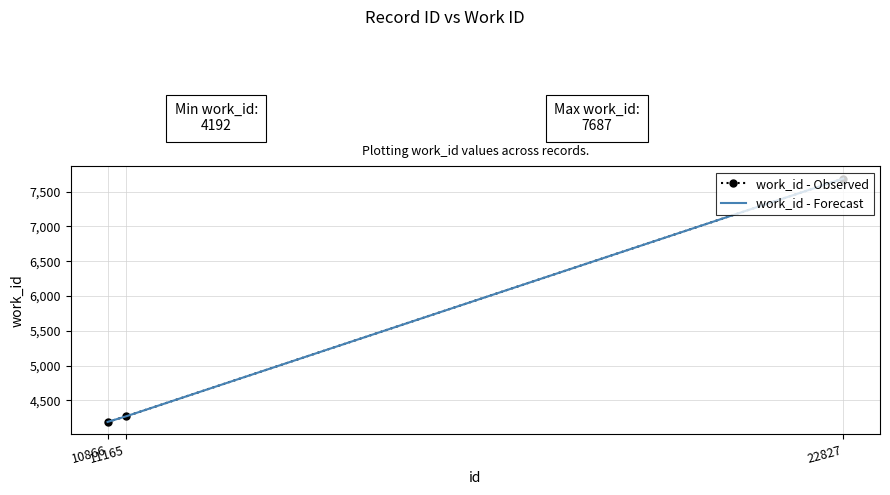

List the series in order of their peak value, lowest first.

work_id - Observed, work_id - Forecast